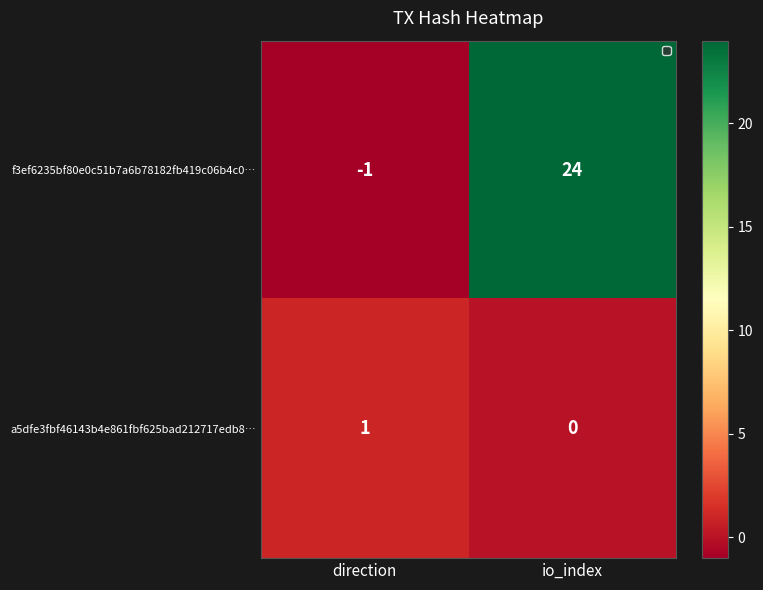

What is the difference between the maximum and minimum values in the f3ef6235bf80e0c51b7a6b78182fb419c06b4c0… series?

25